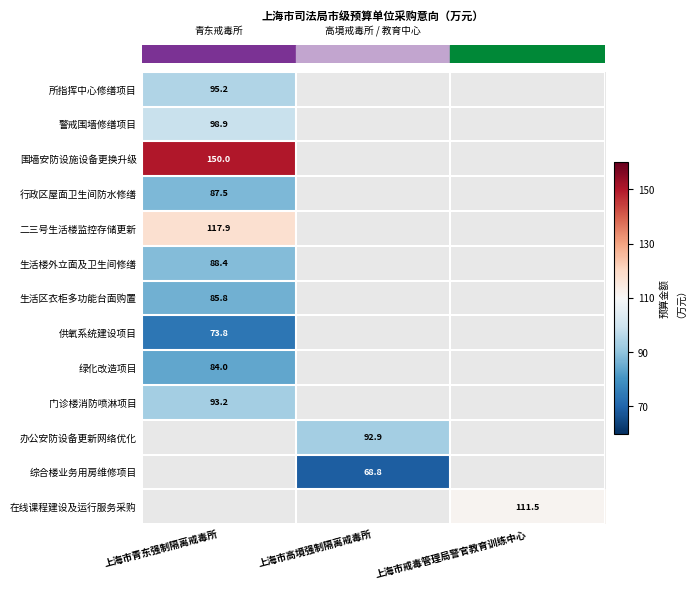

Between 上海市青东强制隔离戒毒所 and 上海市高境强制隔离戒毒所, which is larger?

上海市青东强制隔离戒毒所